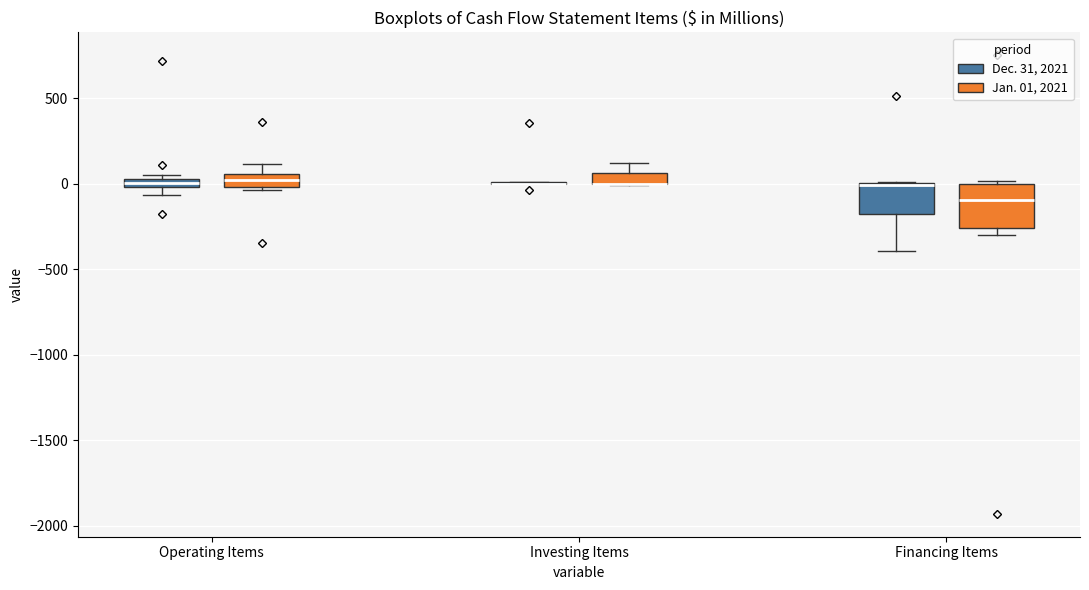

Where is the upper edge of the box for Financing Items (Jan. 01, 2021) on the y-axis? The values are not printed on the chart, so give them approximately, as read against the axis.

0